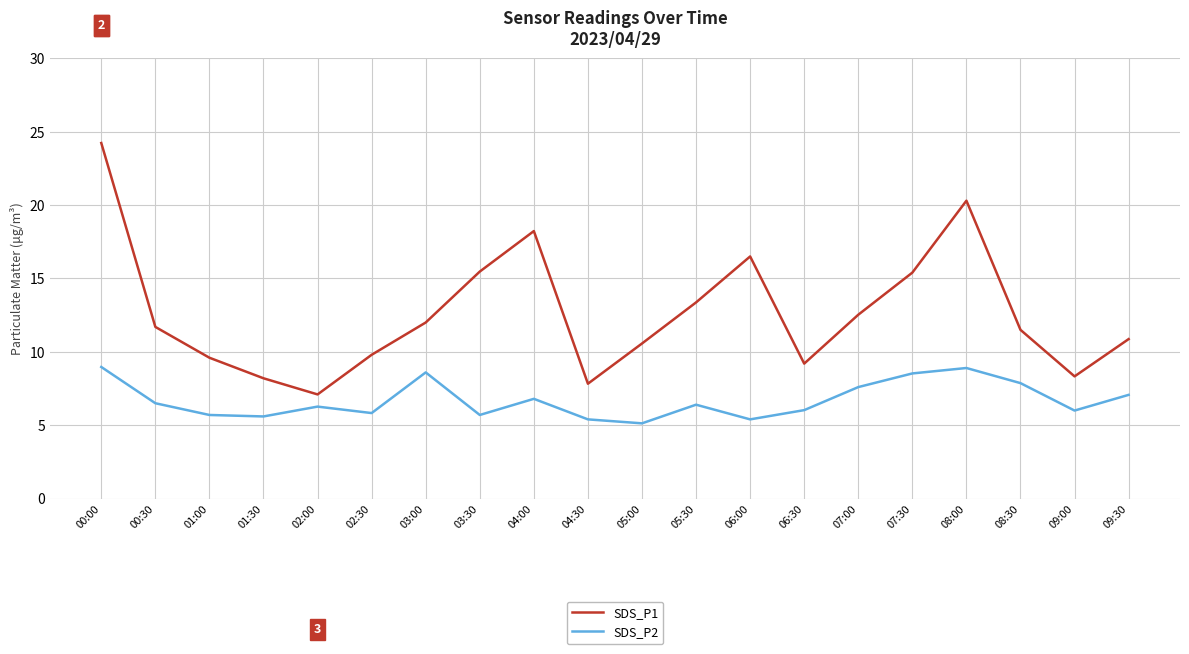

Is it true that SDS_P2 equals 7.9 at 01:30?

False